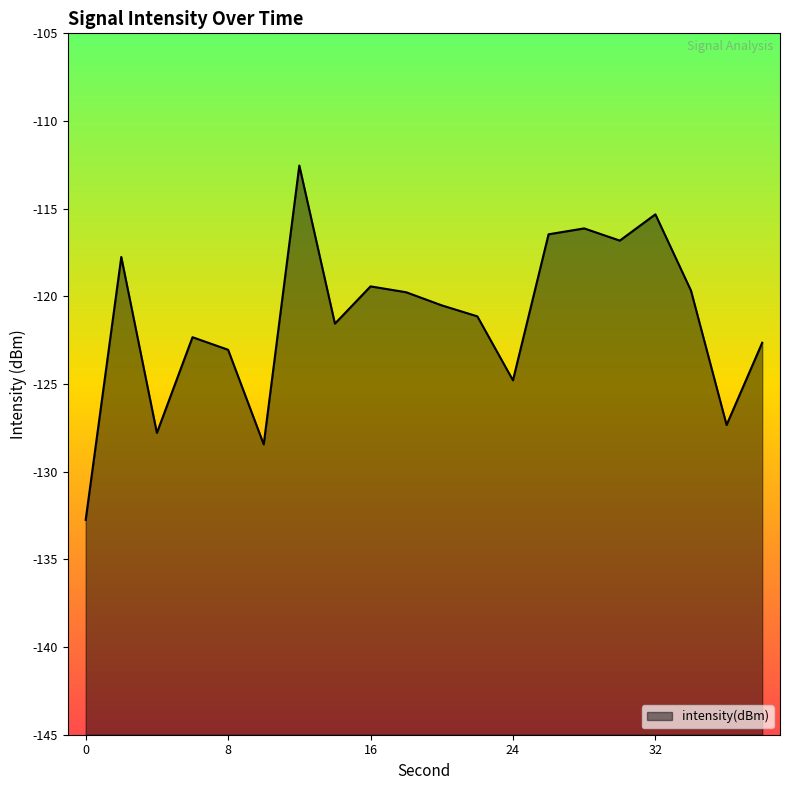

What is the average value?

-121.3